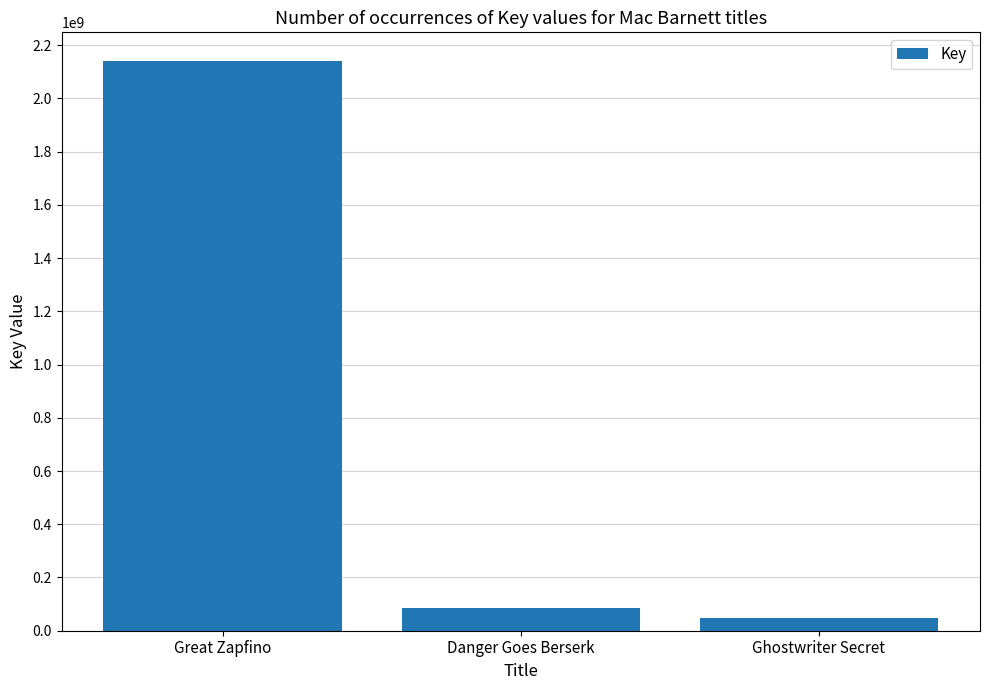

Reading left to right, list all the values displayed in this chart.

2141098134	84192878	48775177